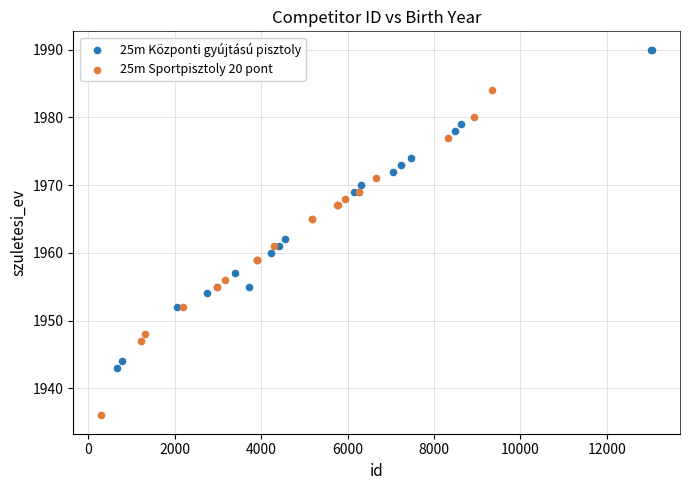

Which series contains the highest Y value?

25m Központi gyújtású pisztoly